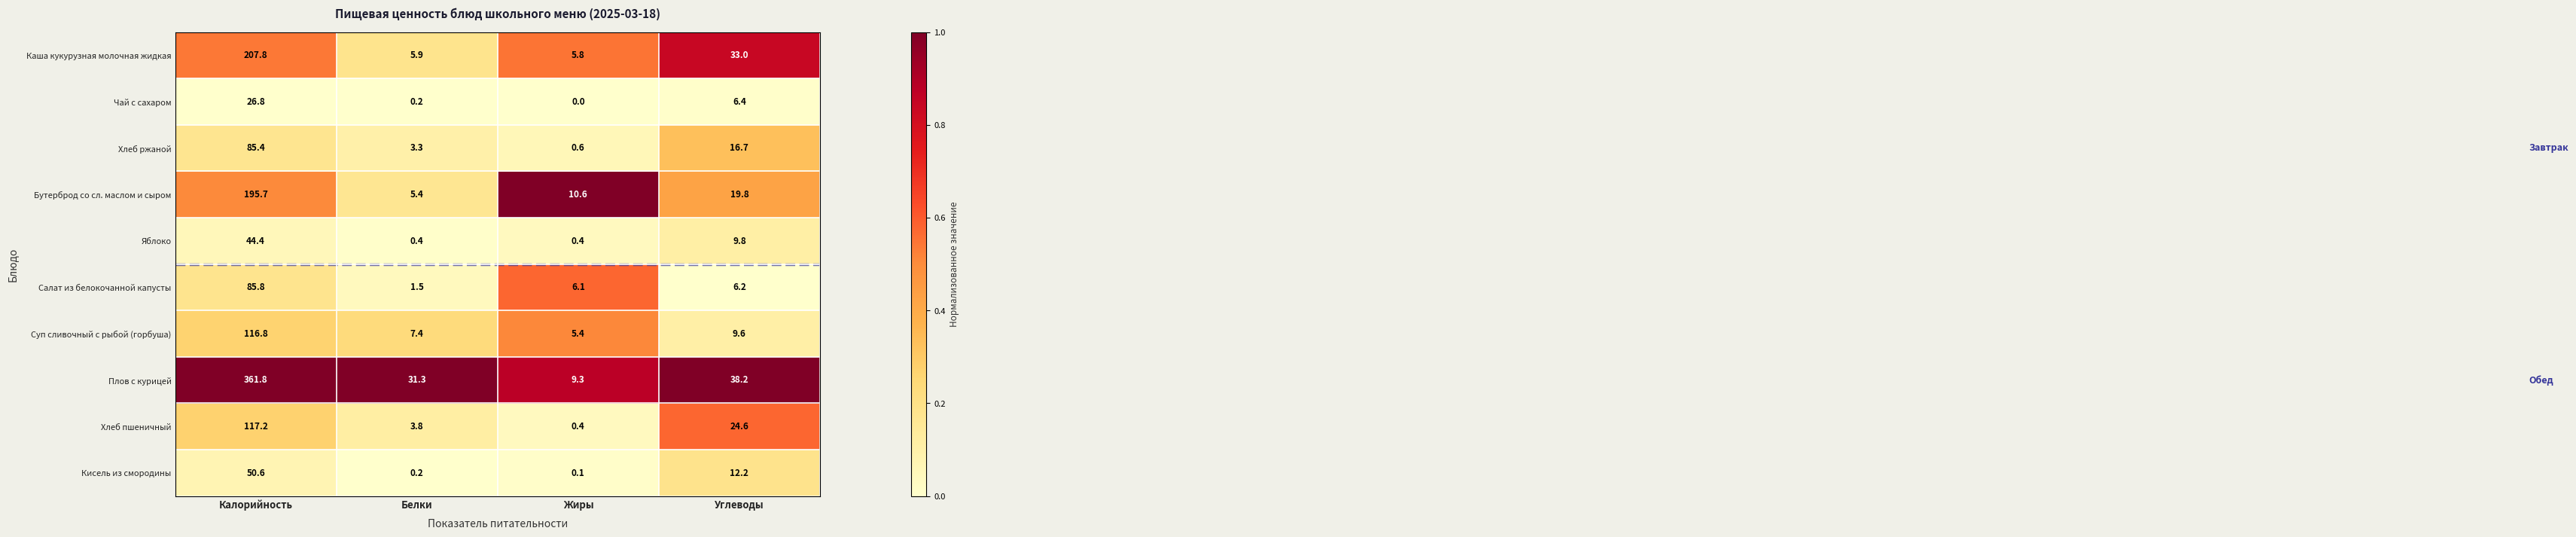

List the series in order of their peak value, highest first.

Плов с курицей, Каша кукурузная молочная жидкая, Бутерброд со сл. маслом и сыром, Хлеб пшеничный, Суп сливочный с рыбой (горбуша), Салат из белокочанной капусты, Хлеб ржаной, Кисель из смородины, Яблоко, Чай с сахаром